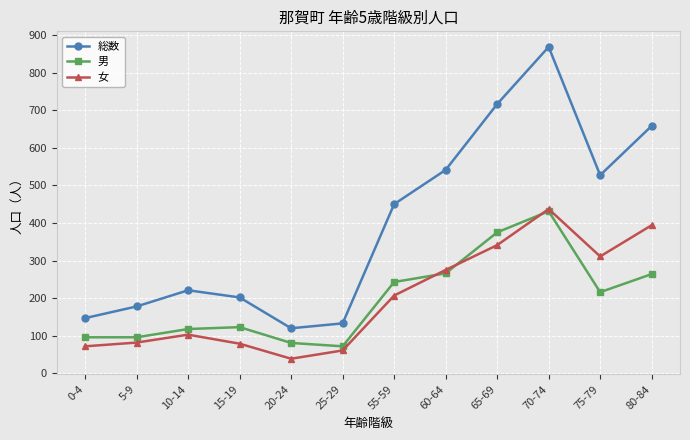

What is the smallest value displayed?

39